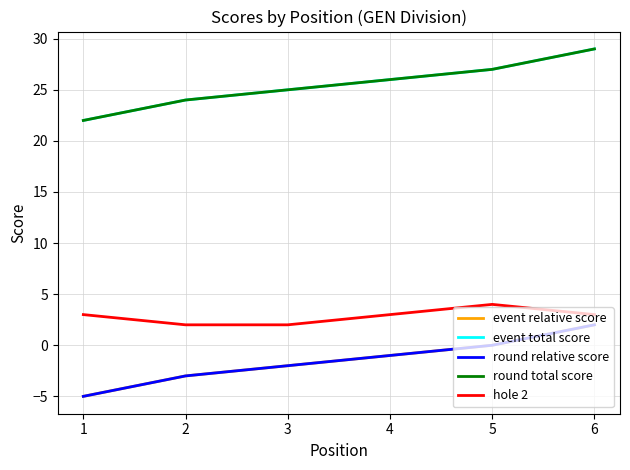

True or false: event relative score has more than 1 points higher than both neighbors.

False